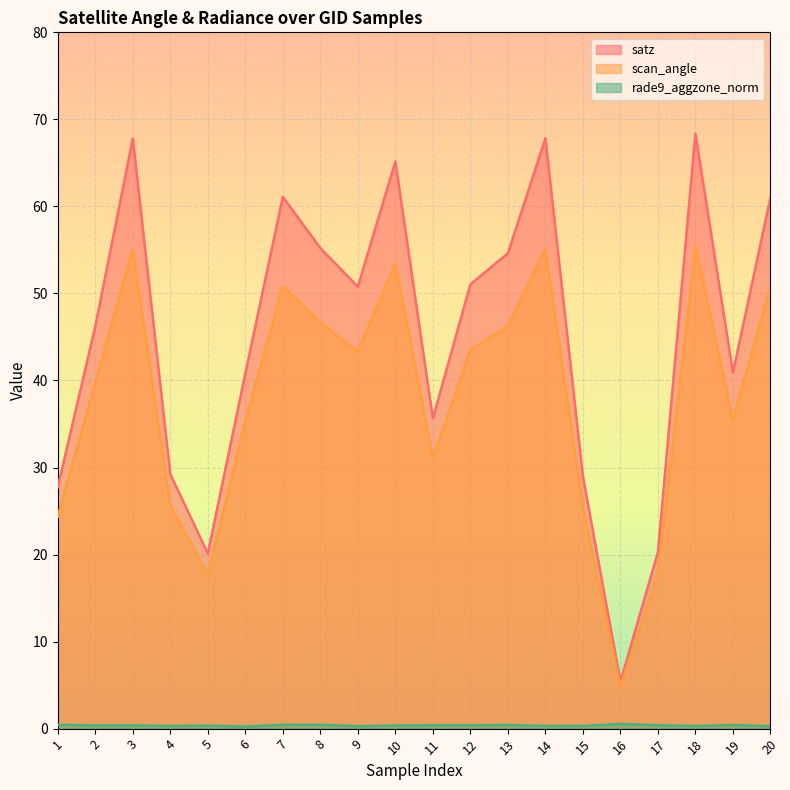

True or false: rade9_aggzone_norm and scan_angle intersect in this chart.

False